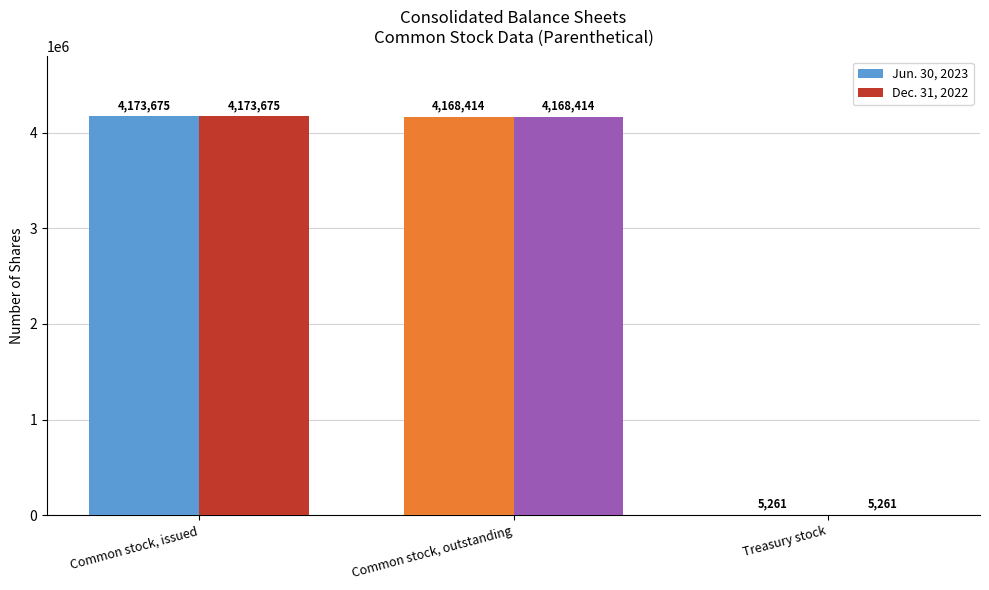

Reading left to right, list all the values displayed in this chart.

Jun. 30, 2023: 4173675	4168414	5261
Dec. 31, 2022: 4173675	4168414	5261